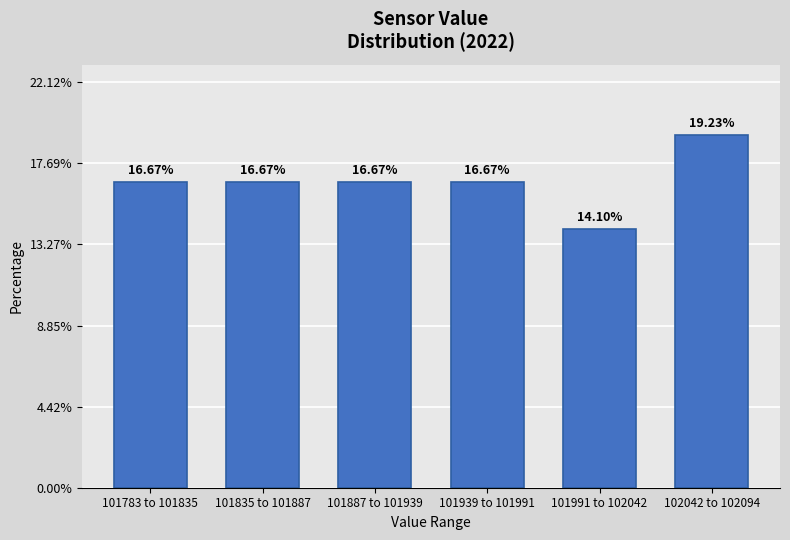

What is the change in value from 101939 to 101991 to 101991 to 102042?

-2.6